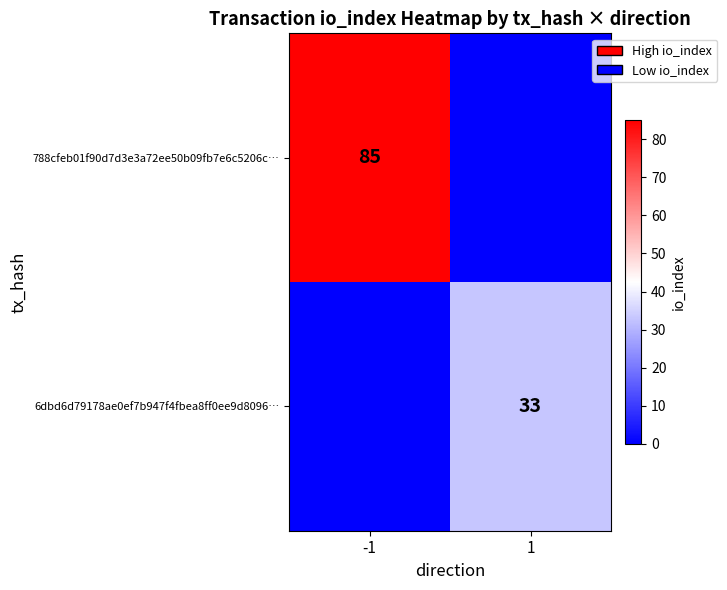

True or false: 788cfeb01f90d7d3e3a72ee50b09fb7e6c5206c… has a value of 23 at -1.

False